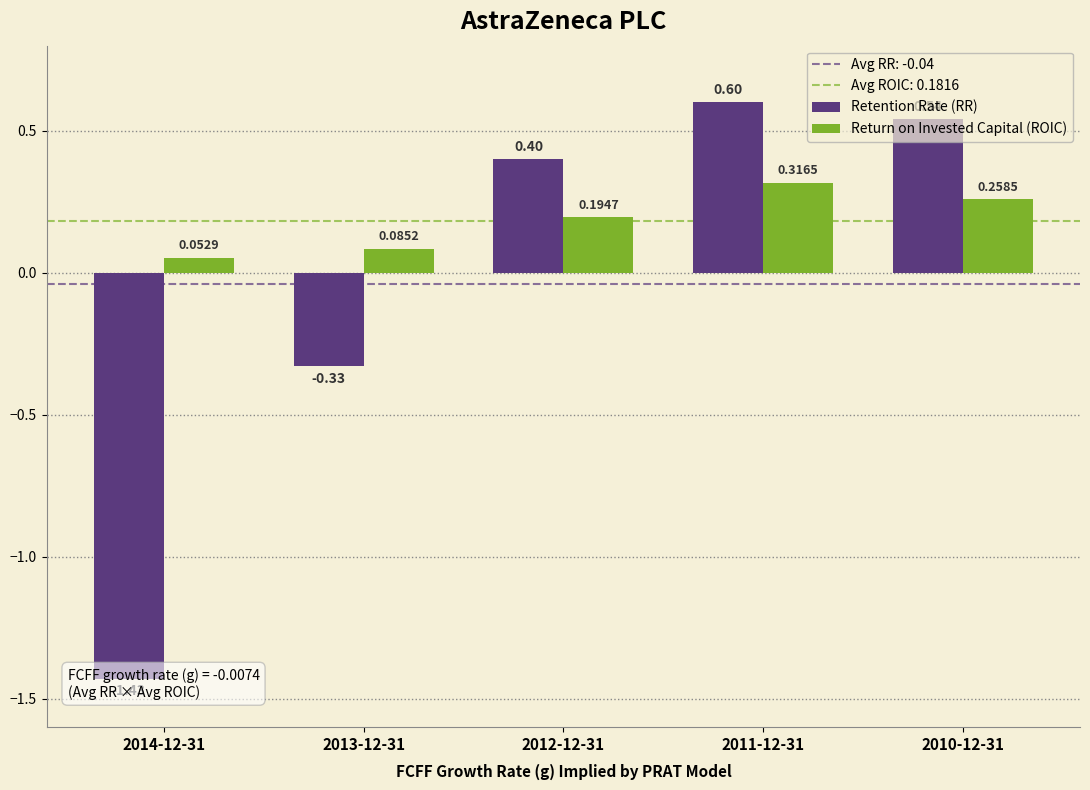

Which category has the highest value in the Retention Rate (RR) series?

2011-12-31